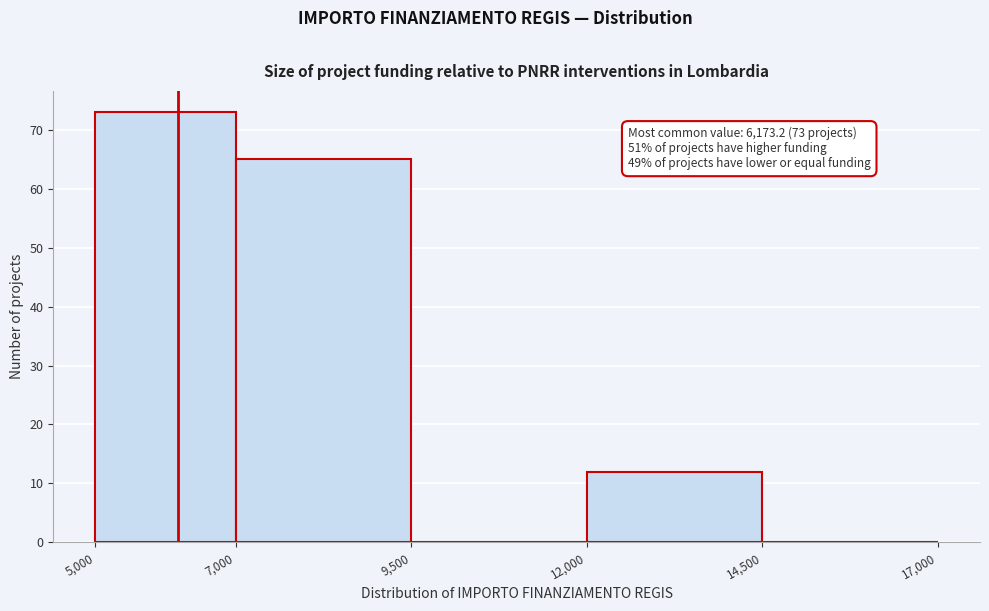

Which range on the x-axis has the tallest bar?

5,000 to 7,000